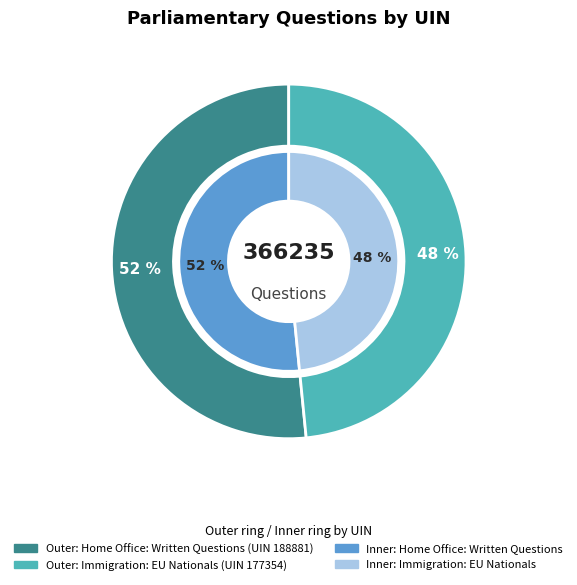

Which category has the smallest portion of the pie?

177354